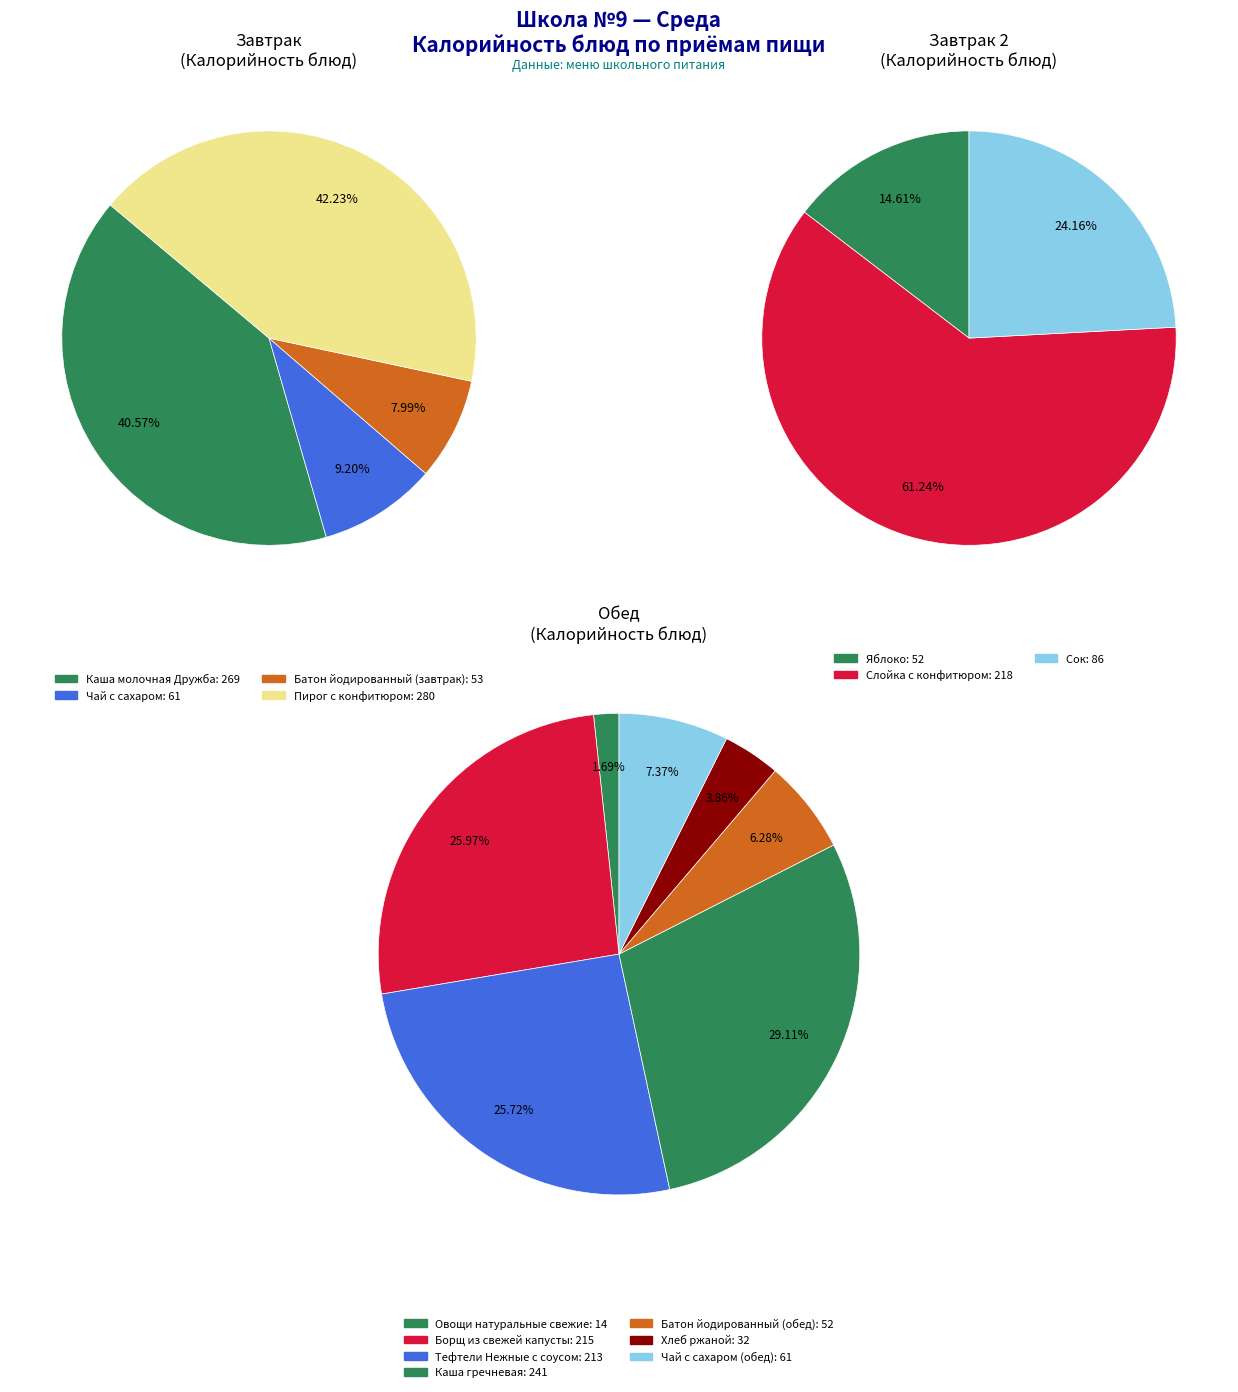

To the nearest percent, what is the average slice percentage?

25%